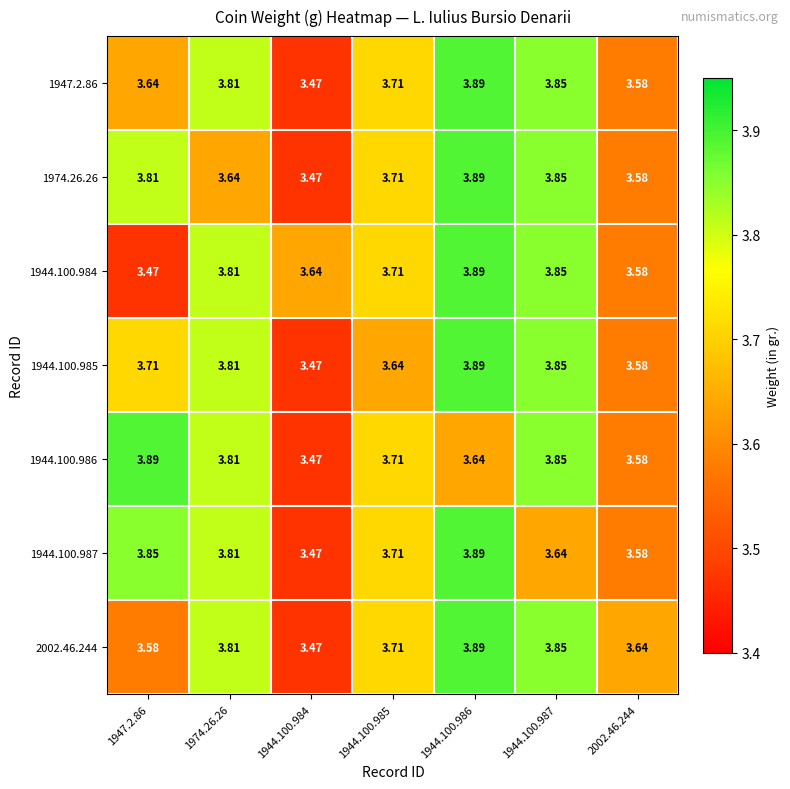

Is the value of 1944.100.987 at 1947.2.86 greater than the value of 2002.46.244 at 2002.46.244?

Yes